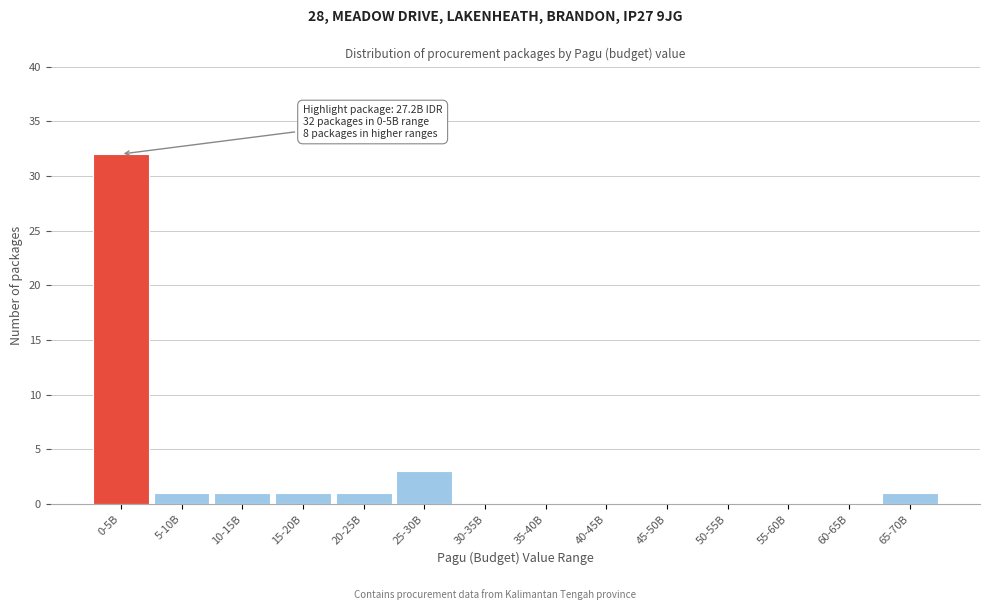

Reading right to left, what are all the values shown in this chart?

65-70B=1	60-65B=0	55-60B=0	50-55B=0	45-50B=0	40-45B=0	35-40B=0	30-35B=0	25-30B=3	20-25B=1	15-20B=1	10-15B=1	5-10B=1	0-5B=32